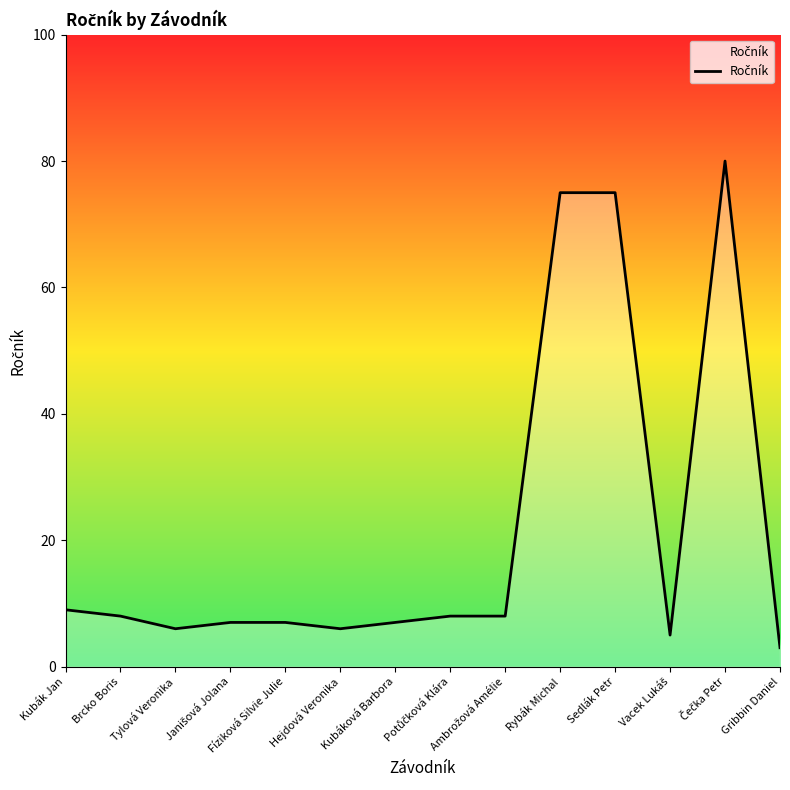

True or false: the data shows 3 at Brcko Boris.

False